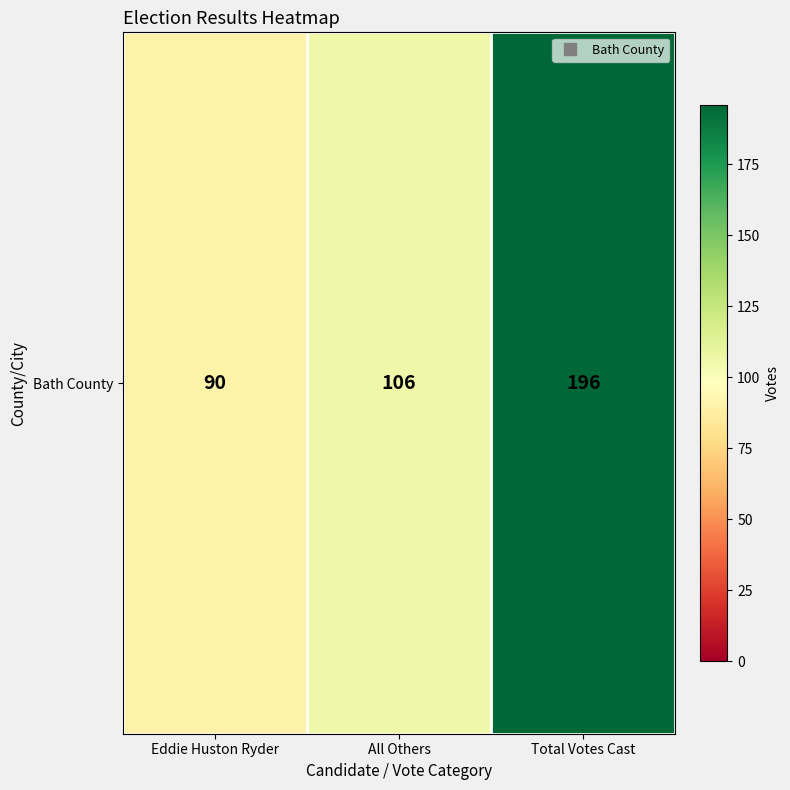

What is the greatest value displayed?

196